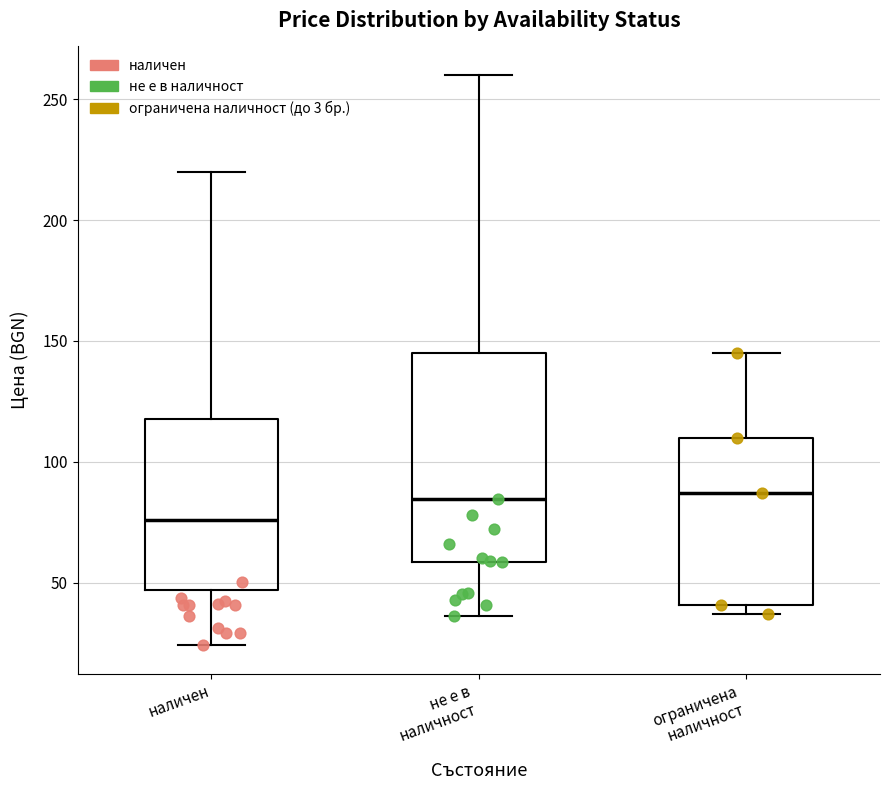

Reading left to right, transcribe this box plot: for each box, give where its median line is, the range the box spans, and where its two whiskers end, as read against the y-axis. The values are not printed on the chart, so give them approximately, as read against the axis.

наличен: median 75, box 45 to 120, whiskers 25 to 220
не е в наличност: median 85, box 60 to 145, whiskers 35 to 260
ограничена наличност: median 85, box 40 to 110, whiskers 35 to 145